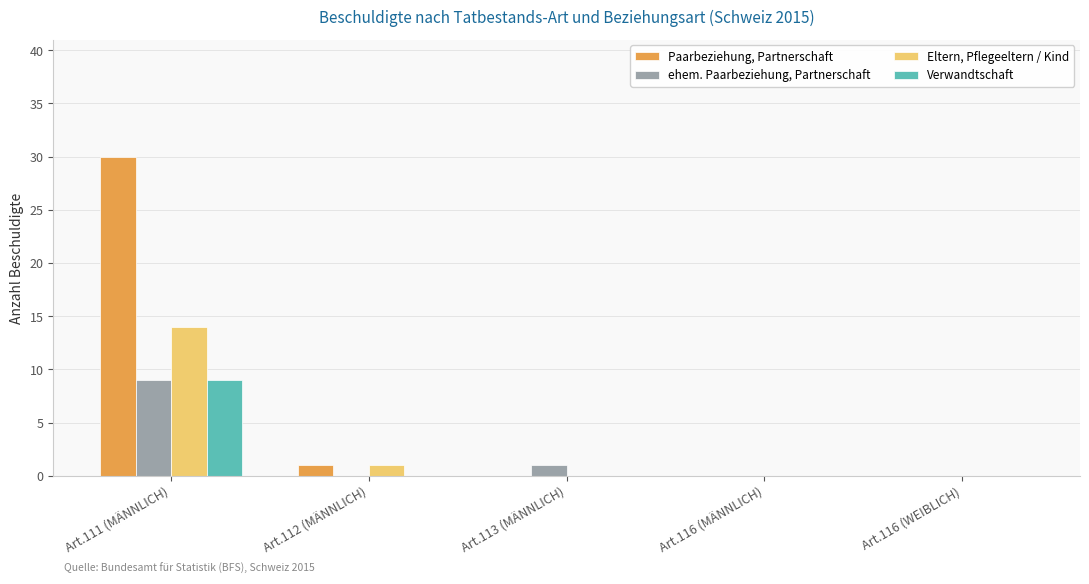

Reading left to right, extract all data points from this chart.

Paarbeziehung, Partnerschaft: 30	1	0	0	0
ehem. Paarbeziehung, Partnerschaft: 9	0	1	0	0
Eltern, Pflegeeltern / Kind: 14	1	0	0	0
Verwandtschaft: 9	0	0	0	0